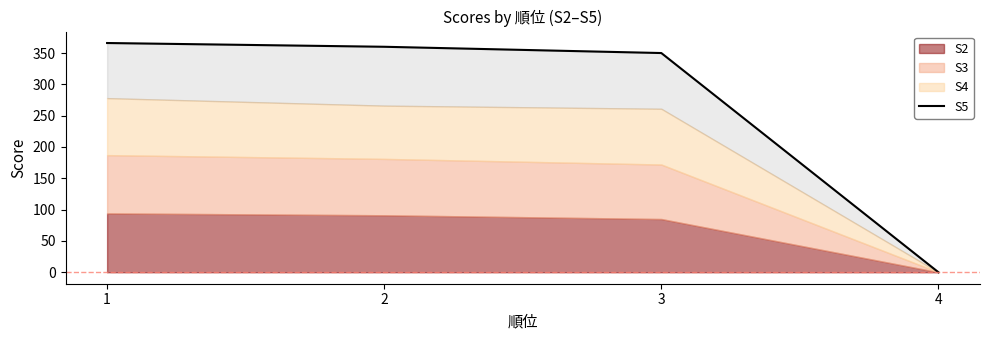

Where does the data first go above 360?

1